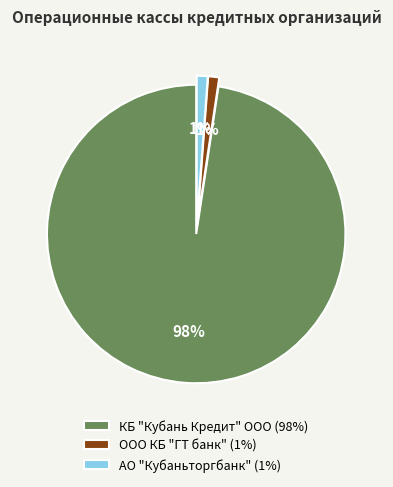

What is the largest slice in the pie chart?

КБ "Кубань Кредит" ООО